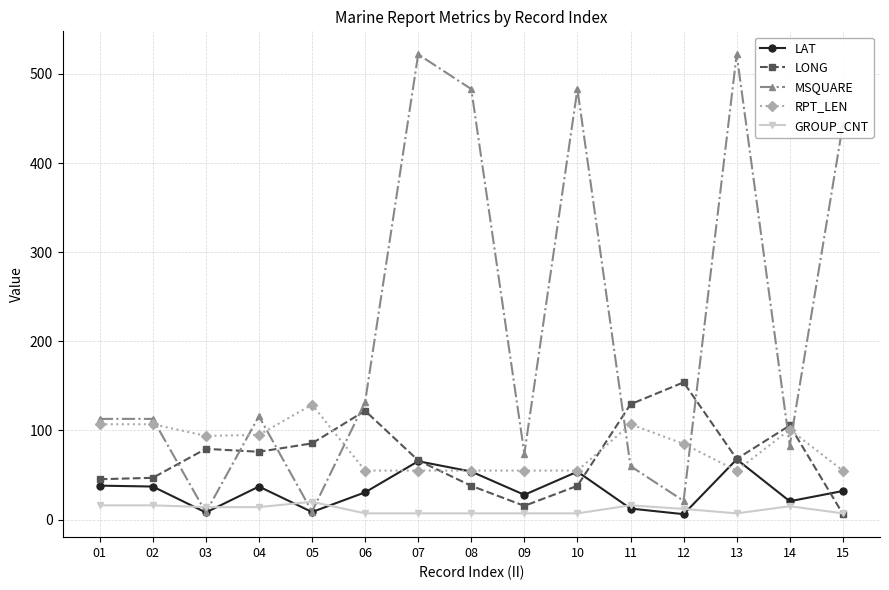

Where do GROUP_CNT and MSQUARE first cross each other?

02 and 03